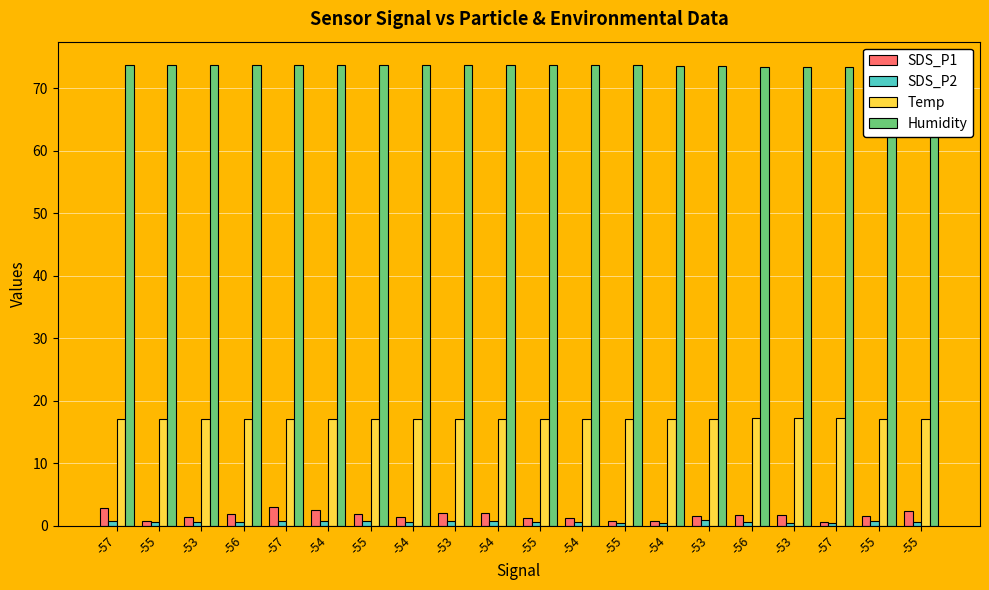

How many bars are there in total?

80